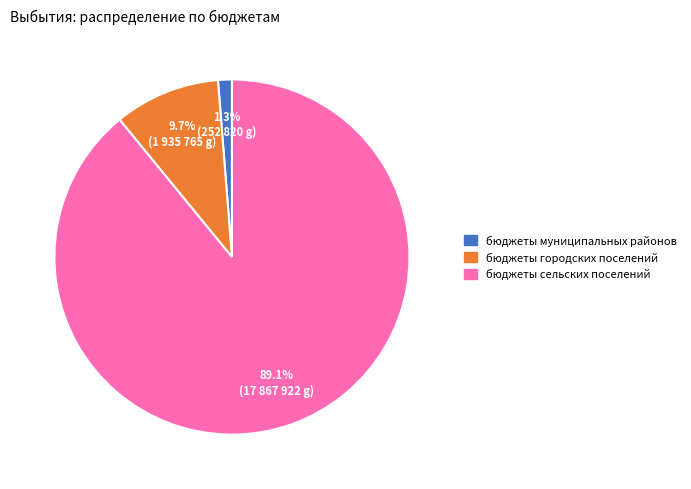

How many slices are in this pie chart?

3